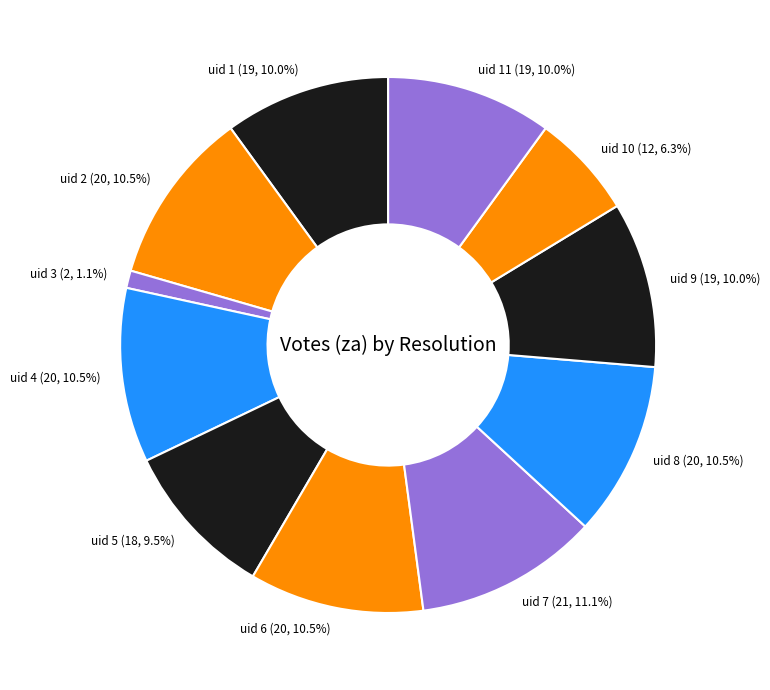

Which slice is the smallest?

uid 3 (2, 1.1%)